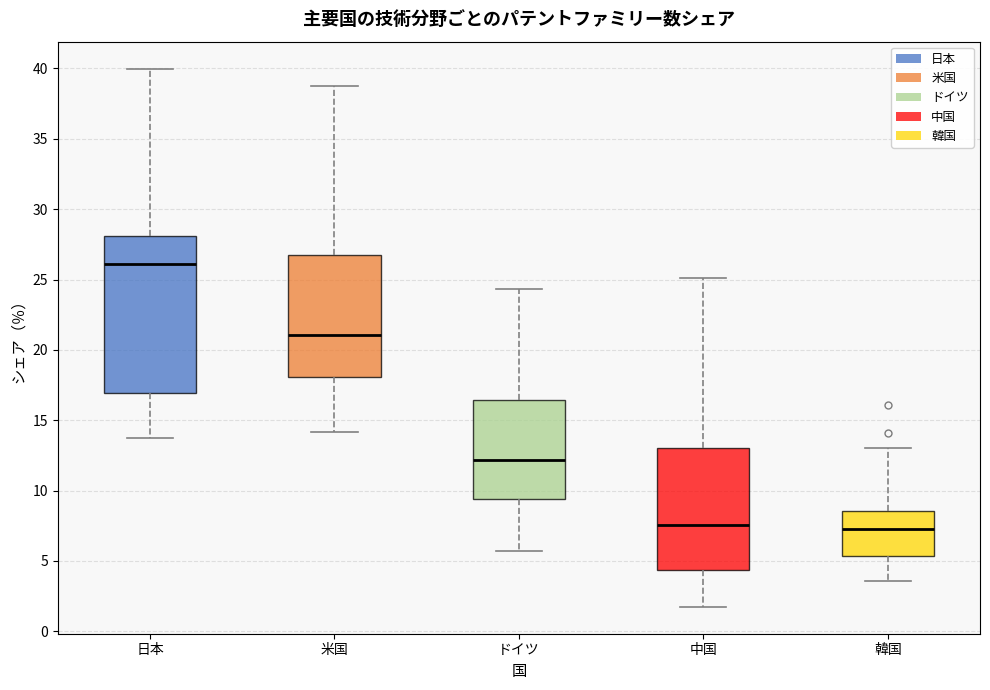

Reading left to right, transcribe this box plot: for each box, give where its median line is, the range the box spans, and where its two whiskers end, as read against the y-axis. The values are not printed on the chart, so give them approximately, as read against the axis.

日本: median 26.0, box 17.0 to 28.0, whiskers 13.5 to 40.0
米国: median 21.0, box 18.0 to 26.5, whiskers 14.0 to 39.0
ドイツ: median 12.0, box 9.5 to 16.5, whiskers 5.5 to 24.5
中国: median 7.5, box 4.5 to 13.0, whiskers 1.5 to 25.0
韓国: median 7.5, box 5.5 to 8.5, whiskers 3.5 to 13.0